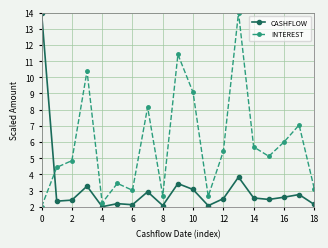

What is the difference between the maximum and minimum values in the CASHFLOW series?

12.0